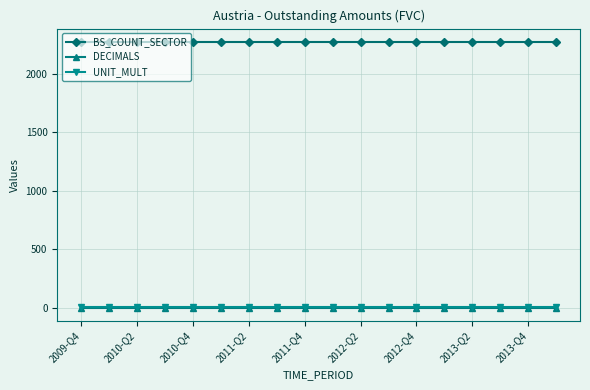

What is the lowest value of the UNIT_MULT series?

6